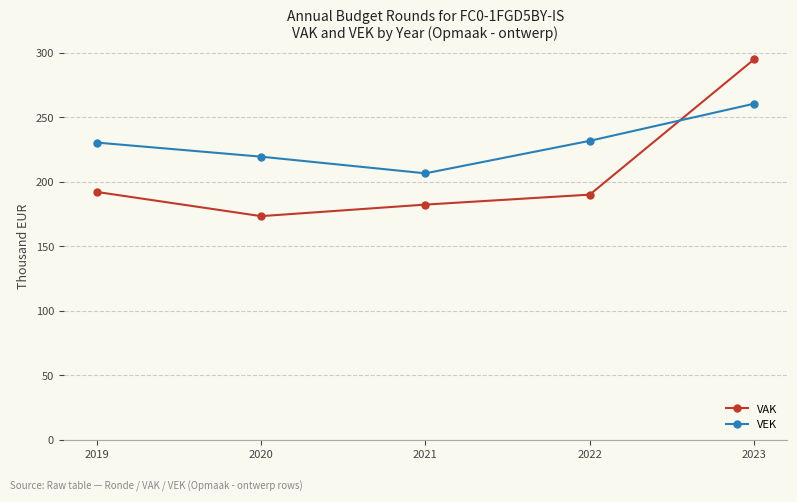

How many intersections are there between VAK and VEK?

1